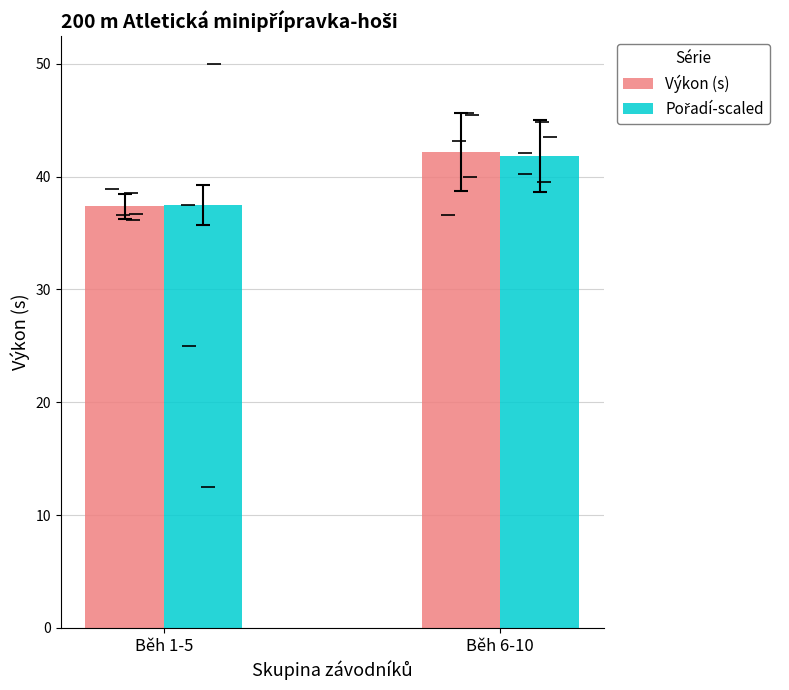

At which category does the chart reach its minimum across all series?

Běh 1-5